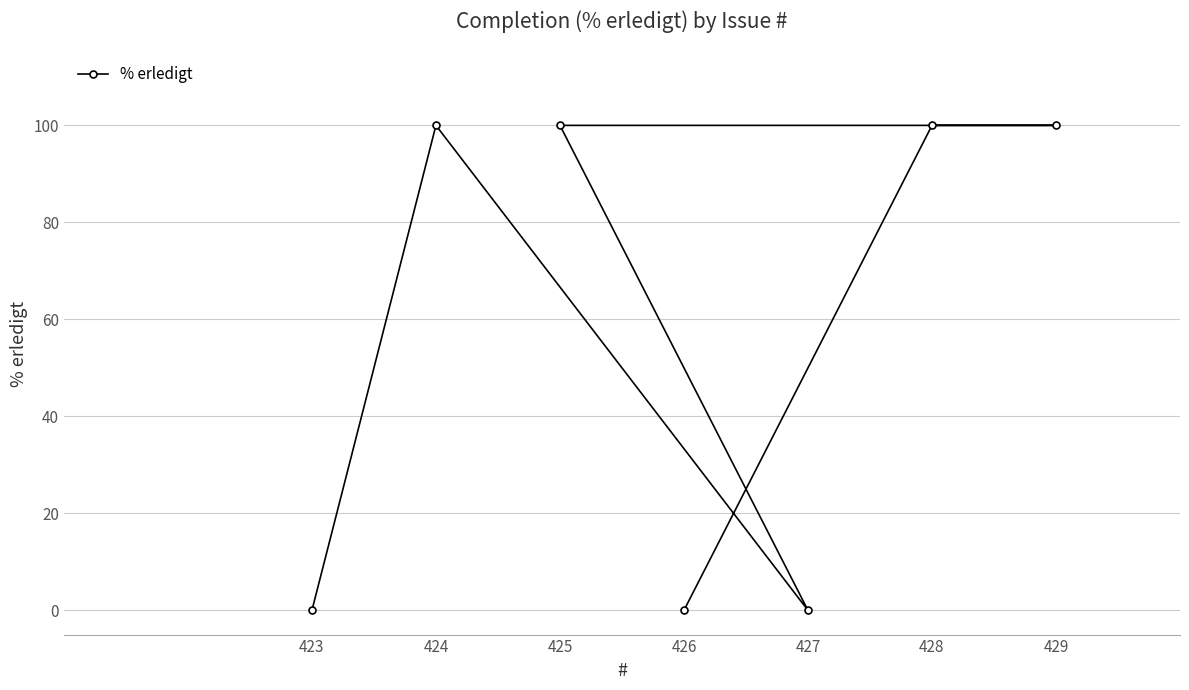

What is the change in value from 423 to 429?

+100